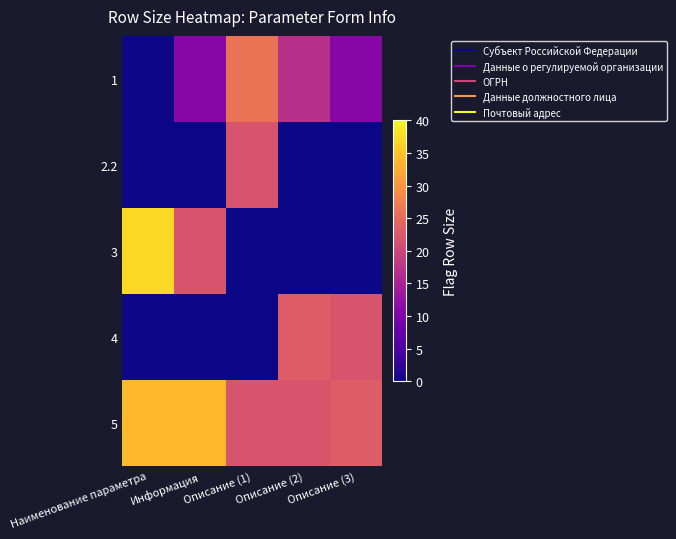

At which category is the sum across all series the highest?

Наименование параметра